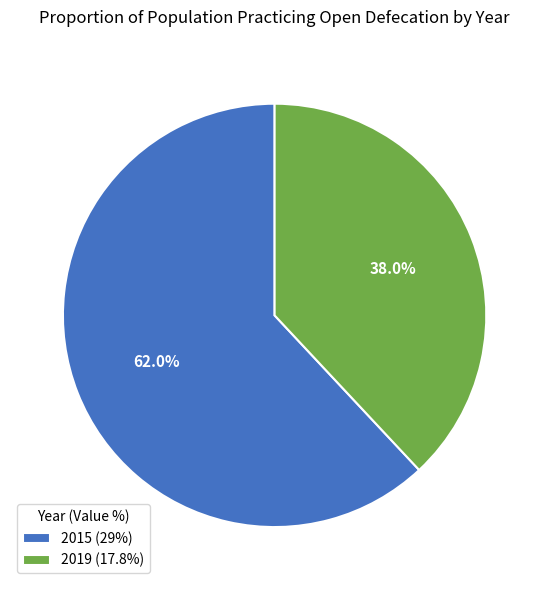

True or false: 2015 accounts for 62% of the total.

True